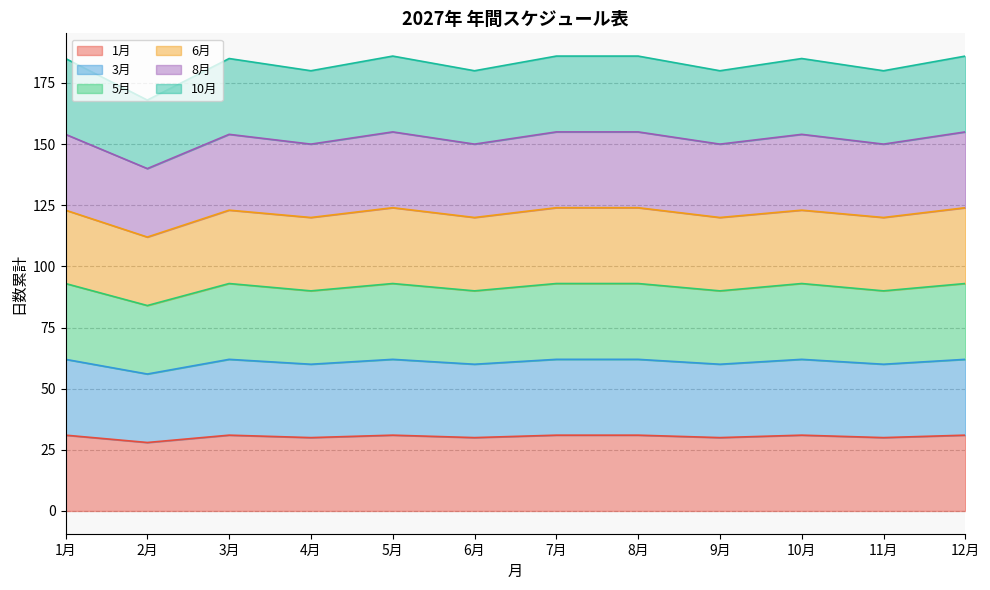

Does the chart have visible grid lines?

Yes